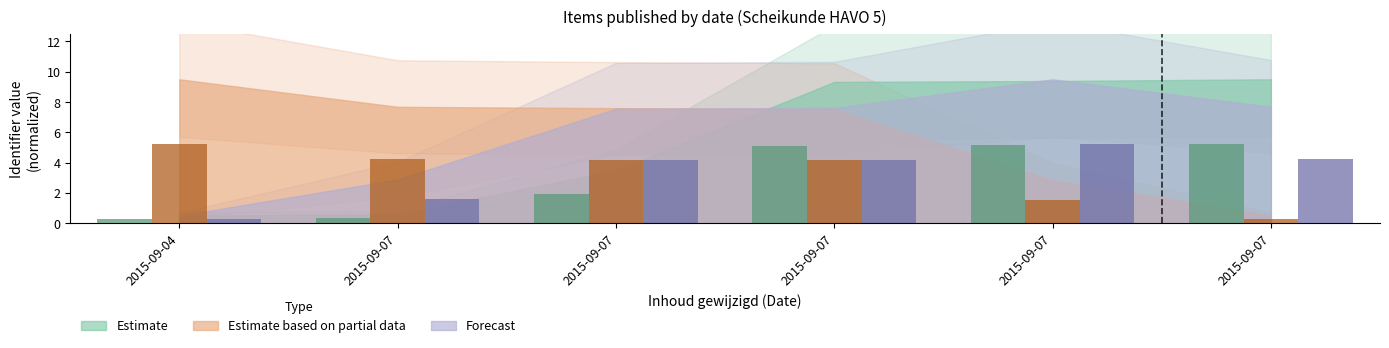

Is the value of Estimate at 2015-09-04 greater than the value of Estimate based on partial data at 2015-09-07?

No